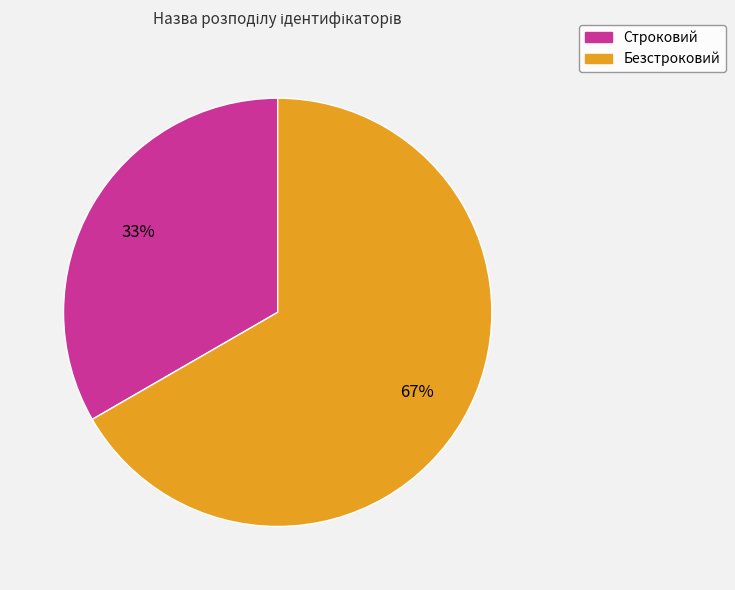

True or false: Строковий accounts for 21% of the total.

False